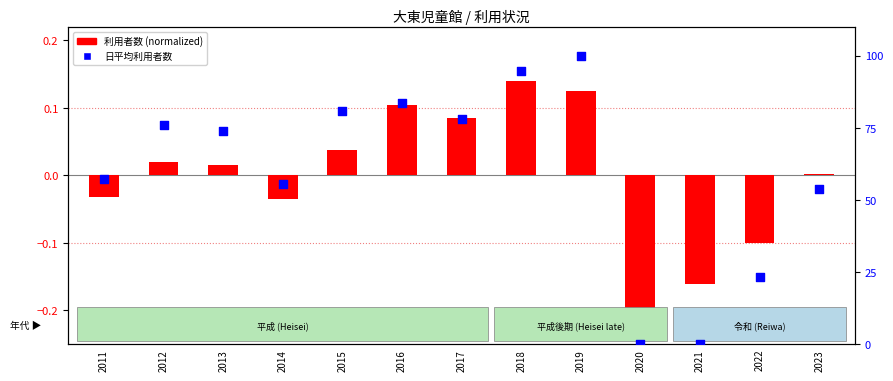

Is the value of 日平均利用者数 (percentile) at 2011 greater than the value of 利用者数 (normalized) at 2023?

Yes